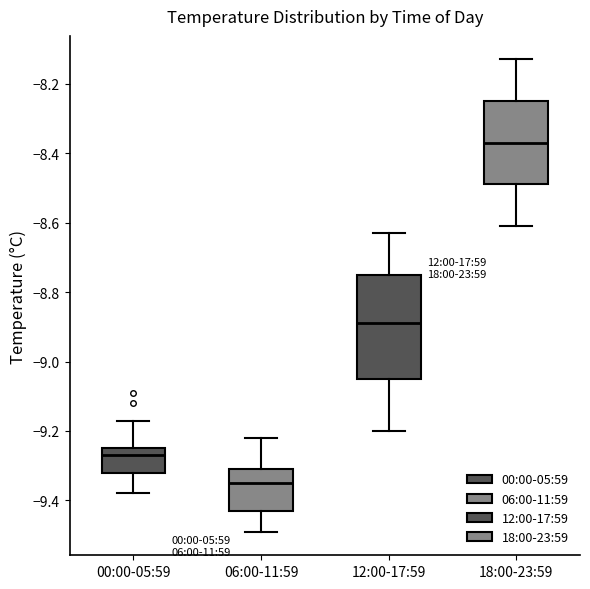

Which box has the lowest median line?

06:00-11:59